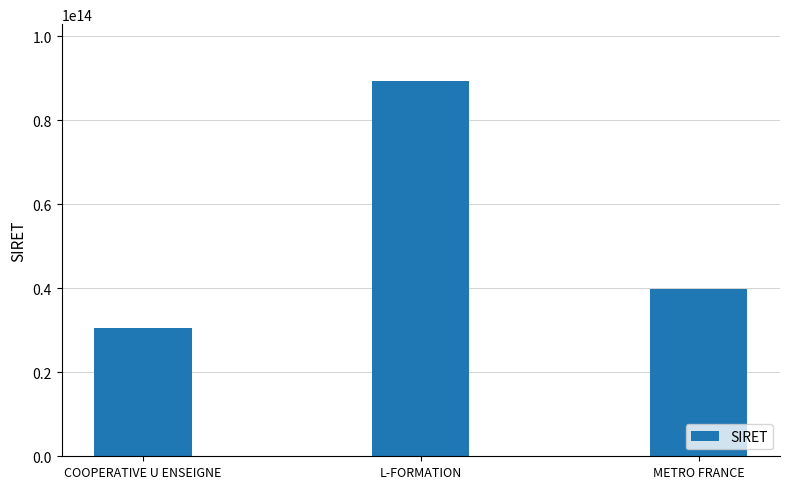

Count the number of categories in the chart.

3